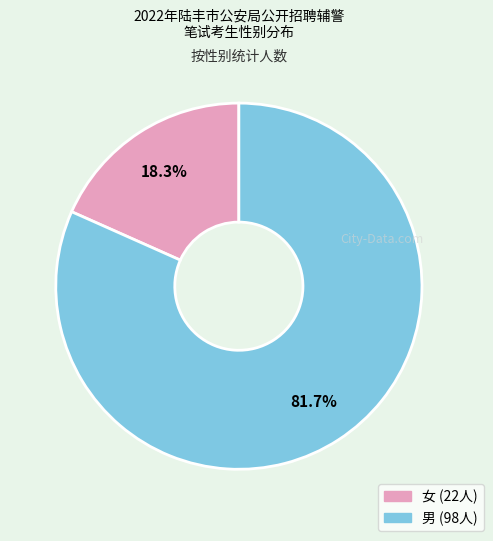

Rank the categories by value from highest to lowest.

男, 女